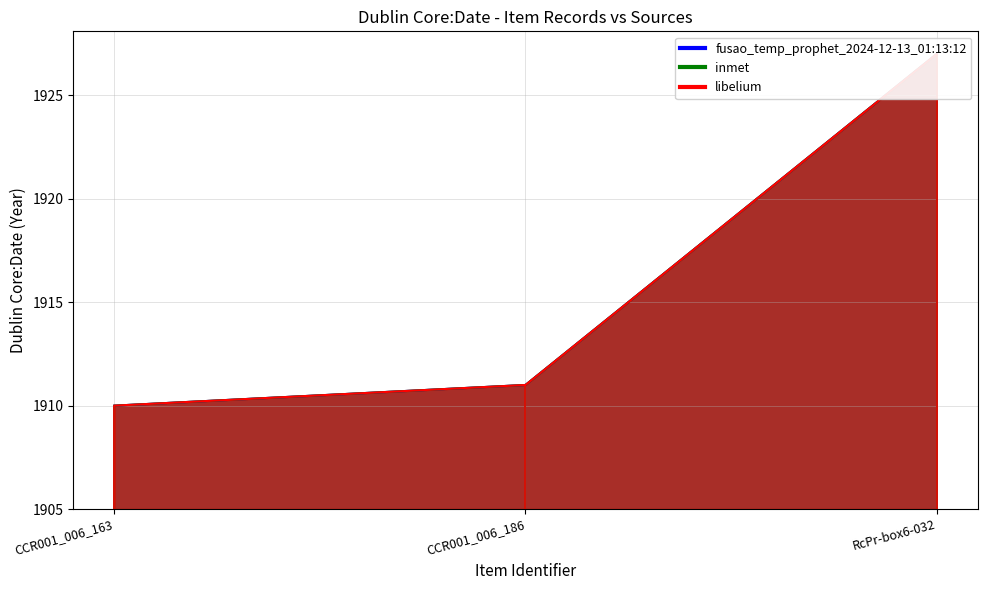

List the series in order of their peak value, highest first.

fusao_temp_prophet_2024-12-13_01:13:12, inmet, libelium